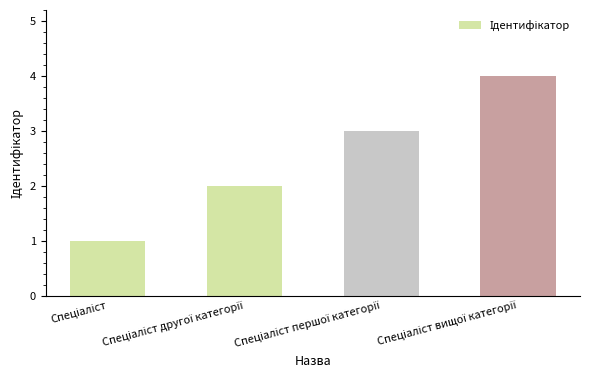

What is the difference between the maximum and minimum values?

3